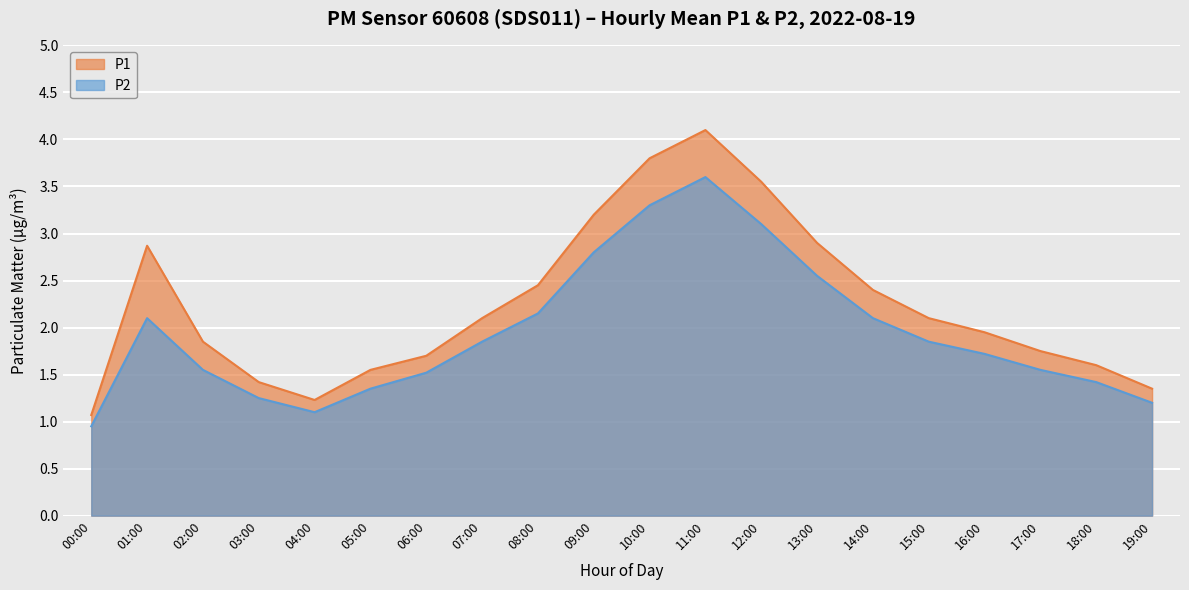

What position from the left is 06:00?

7